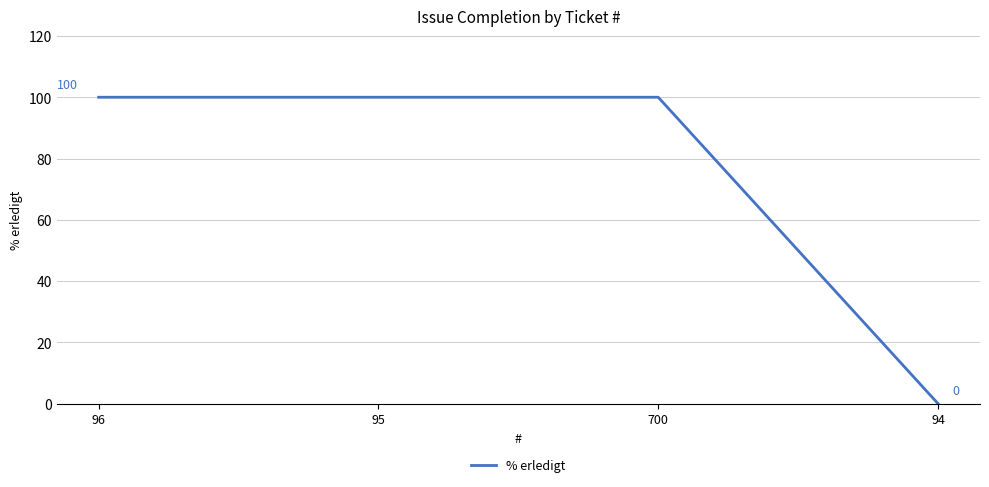

Is it true that the value at 95 is 100?

True